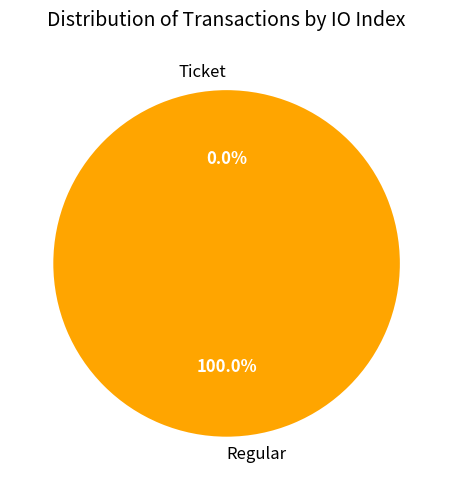

To the nearest percent, what is the difference between the Ticket and Regular slice percentages?

100%